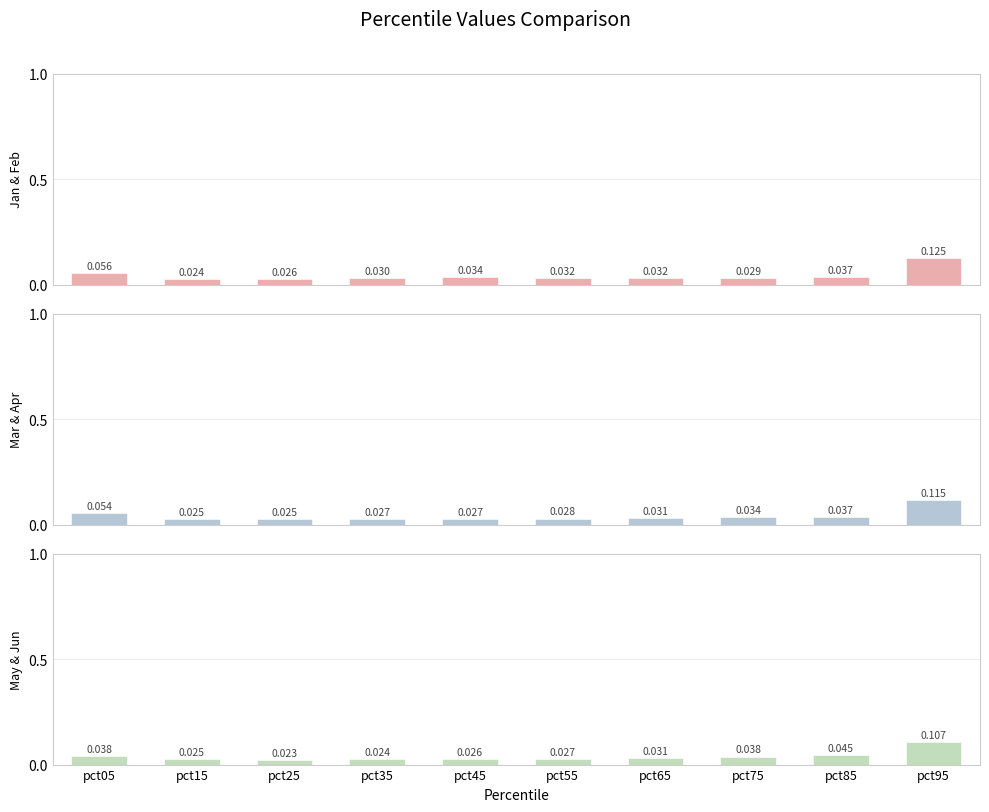

Reading right to left, extract all data points from this chart.

Jan & Feb: 0.1	0.0	0.0	0.0	0.0	0.0	0.0	0.0	0.0	0.1
Mar & Apr: 0.1	0.0	0.0	0.0	0.0	0.0	0.0	0.0	0.0	0.1
May & Jun: 0.1	0.0	0.0	0.0	0.0	0.0	0.0	0.0	0.0	0.0